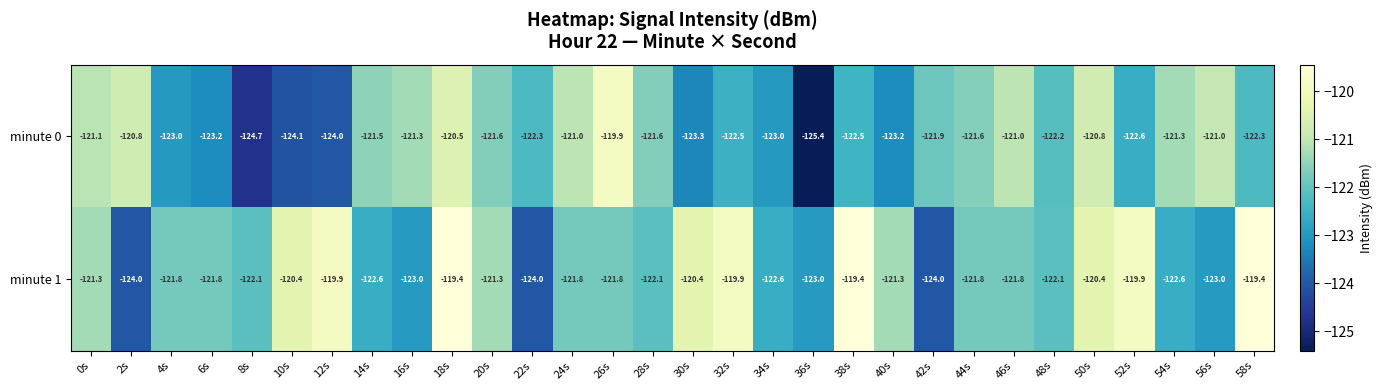

What is the approximate value of minute 1 at 56s?

-123.0